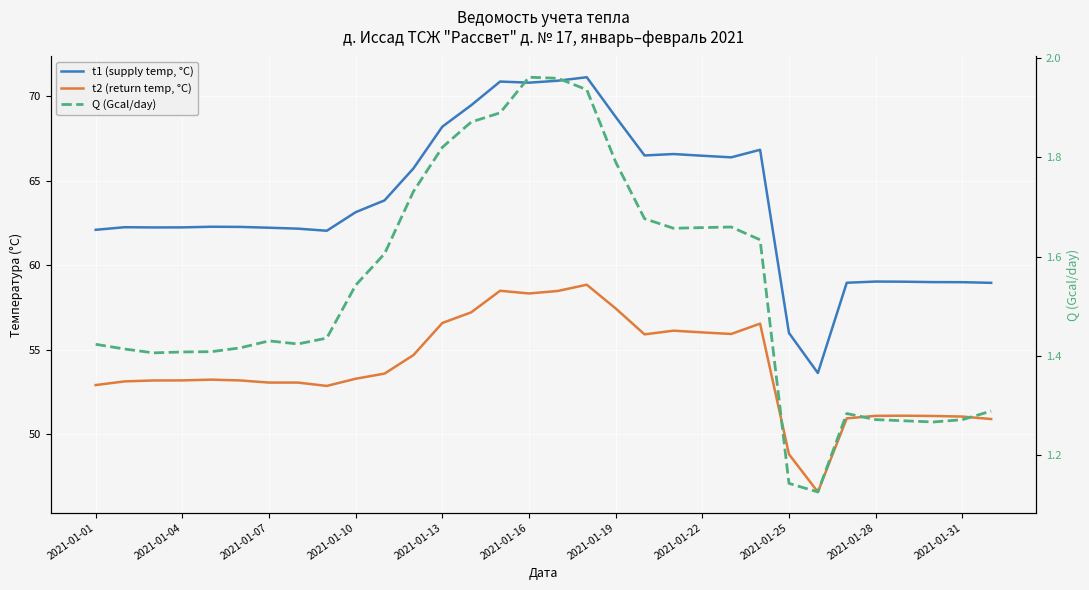

Which category has the lowest value in the Q (Gcal/day) series?

25